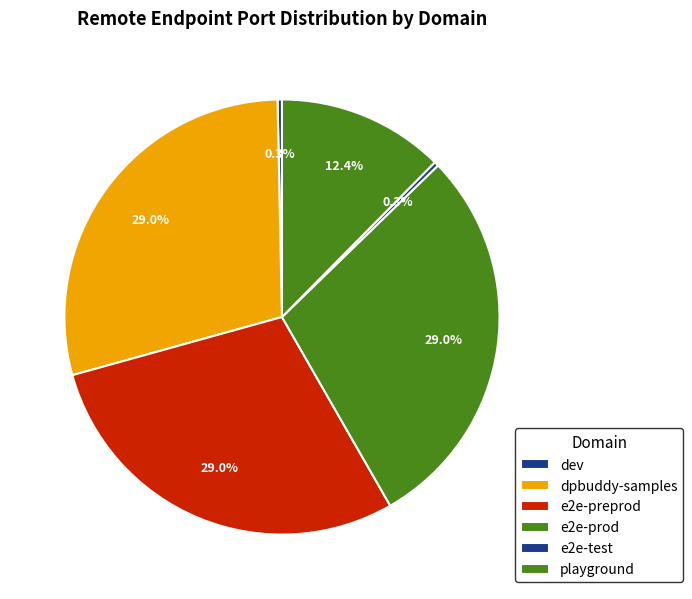

Approximately how many times larger is the value at e2e-preprod compared to e2e-prod?

1.0